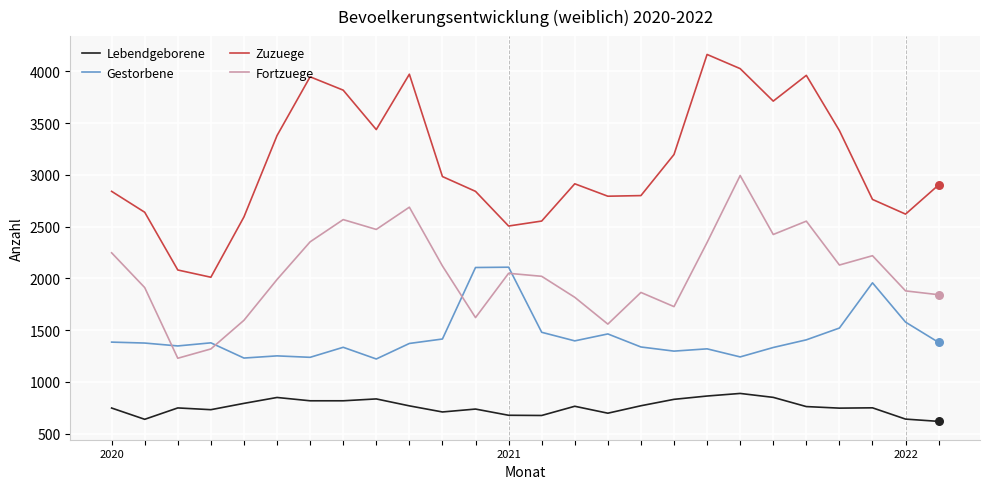

What are all the series names shown in the legend?

Lebendgeborene, Gestorbene, Zuzuege, Fortzuege